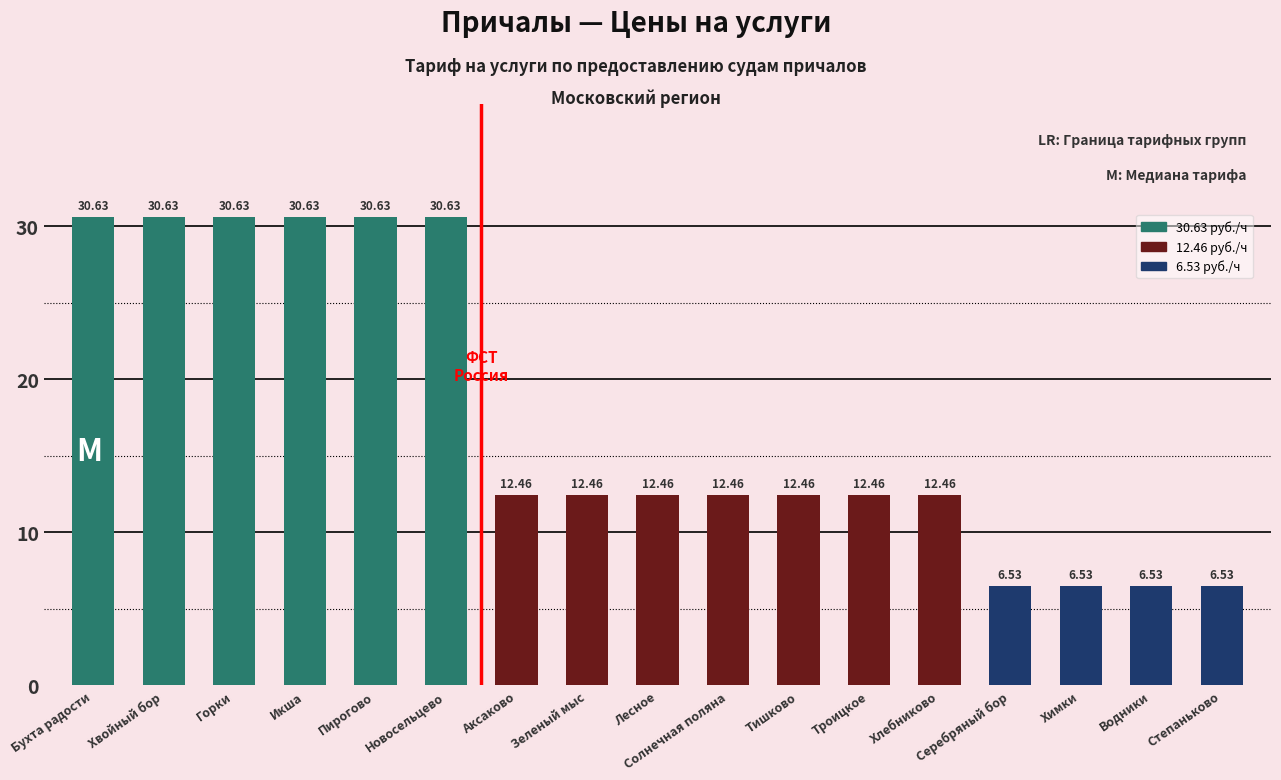

What is the greatest value displayed?

30.6